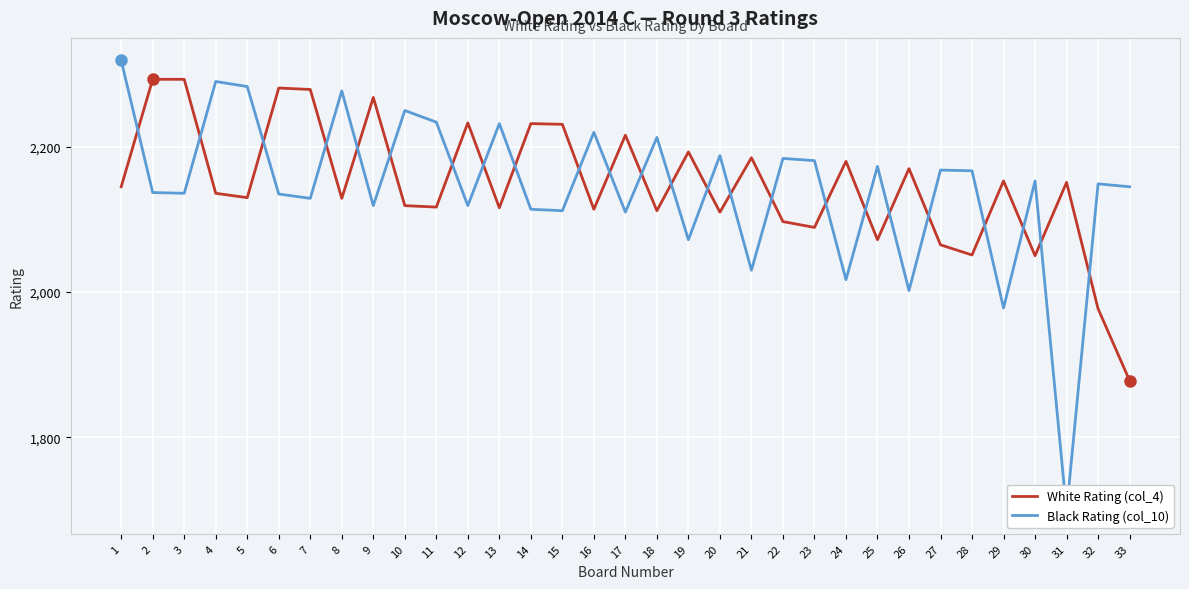

Which category has the highest value across all series?

1